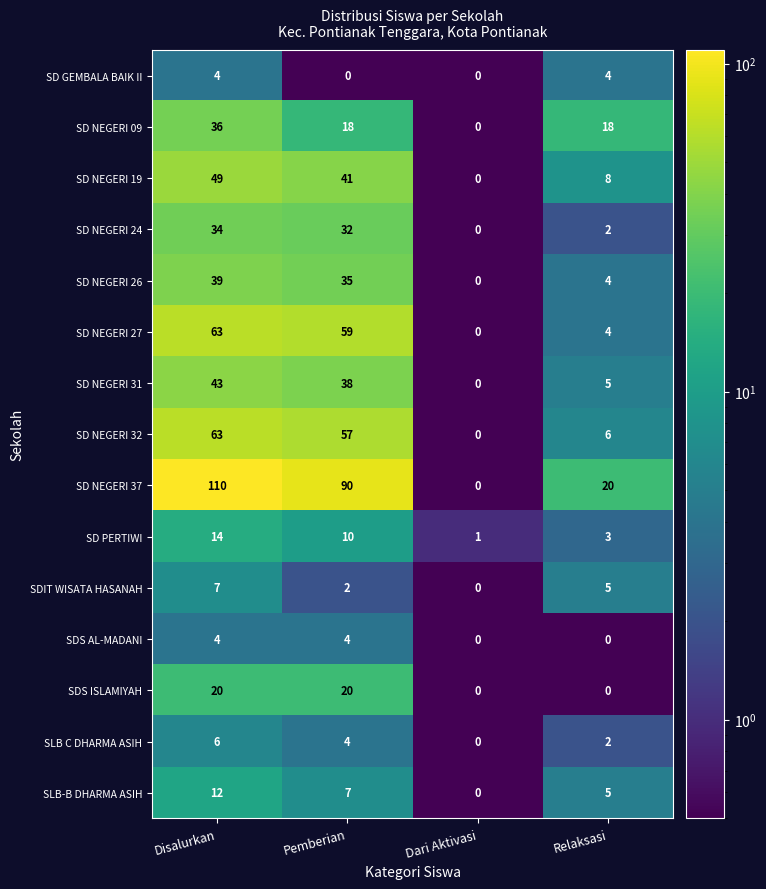

Rank the categories by SLB-B DHARMA ASIH value from highest to lowest.

Disalurkan, Pemberian, Relaksasi, Dari Aktivasi